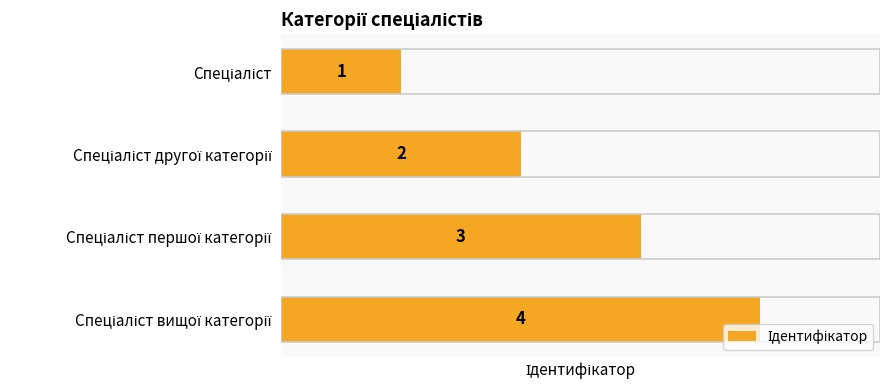

Count the values in the range 2 to 4.

3